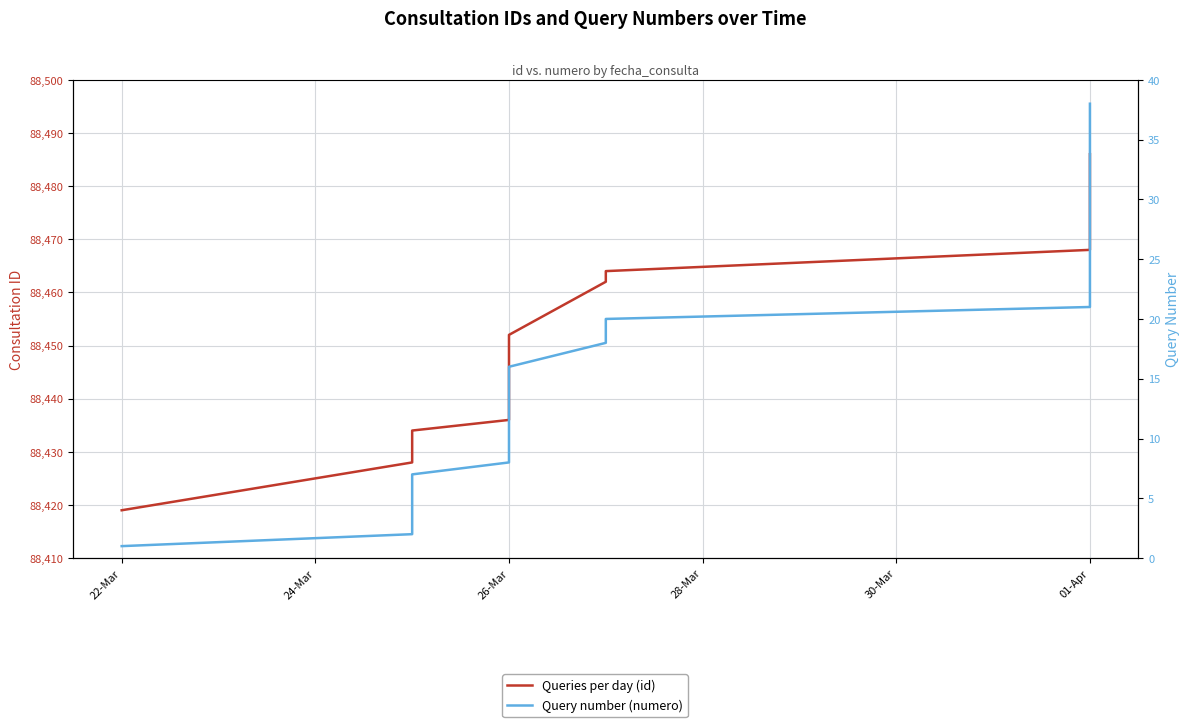

True or false: Query number (numero) and Queries per day (id) intersect in this chart.

False